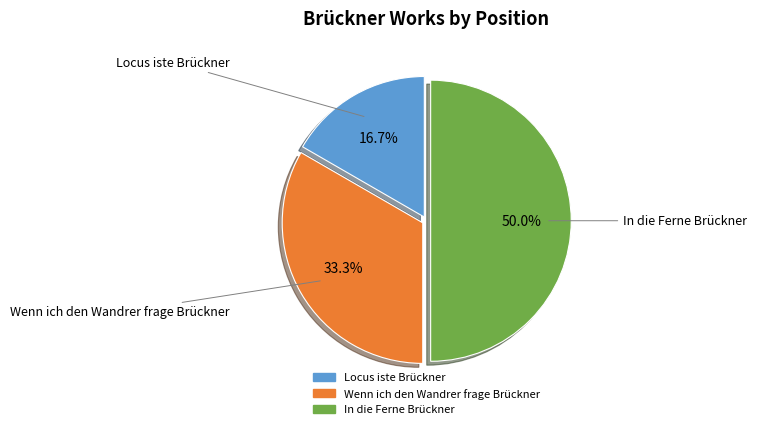

Does Wenn ich den Wandrer frage Brückner account for over 50% of the chart?

No